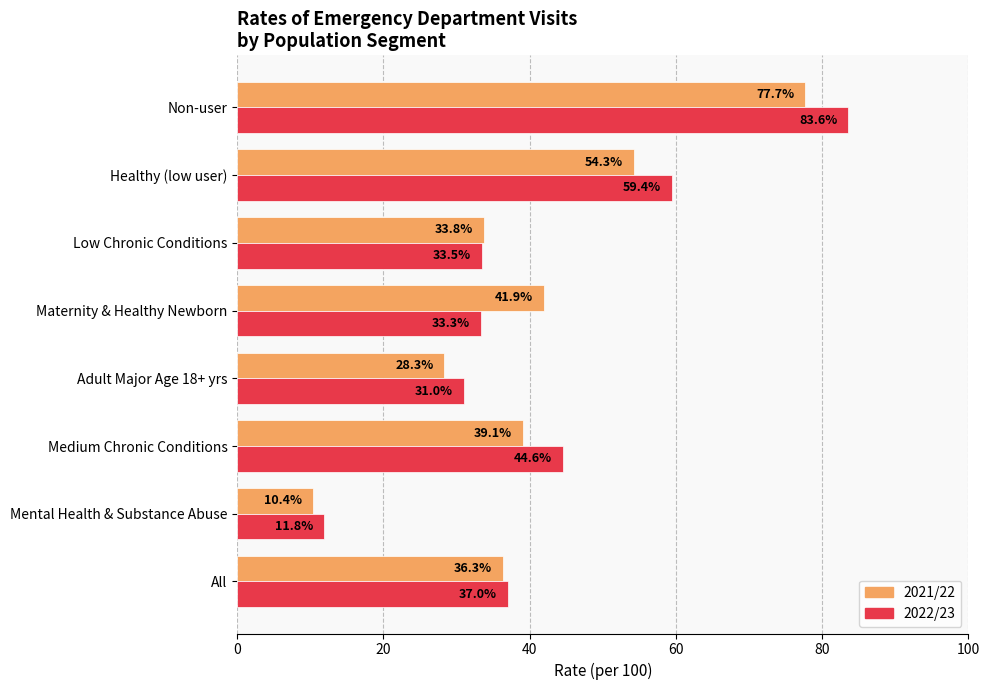

At how many categories does at least one series exceed 50?

2